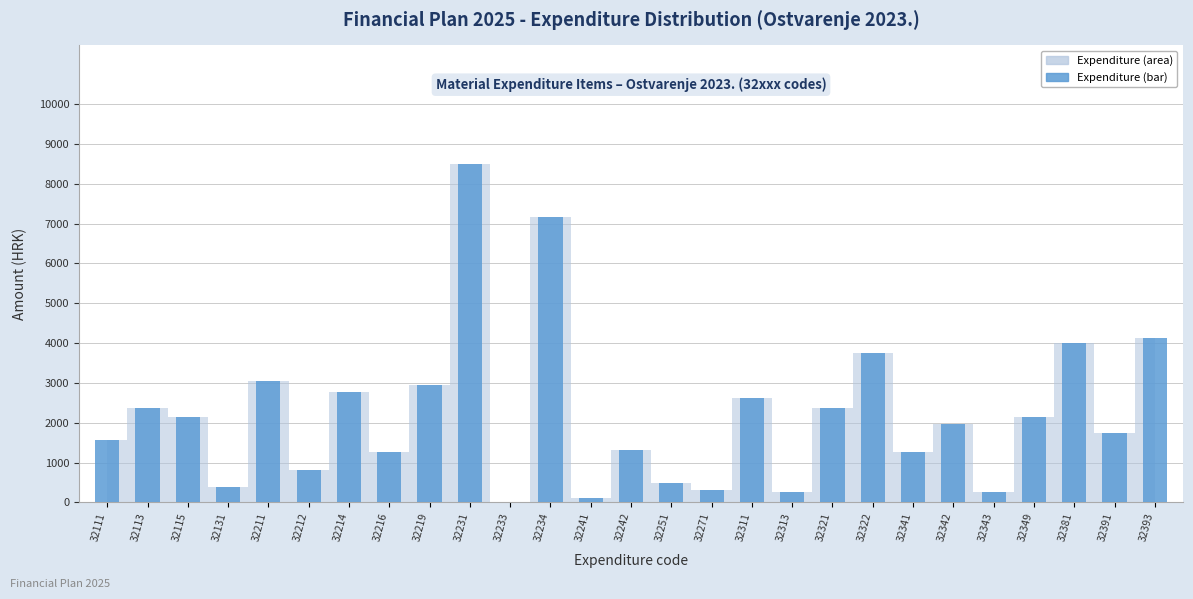

The value at 32322 is 3739.0. True or false?

True